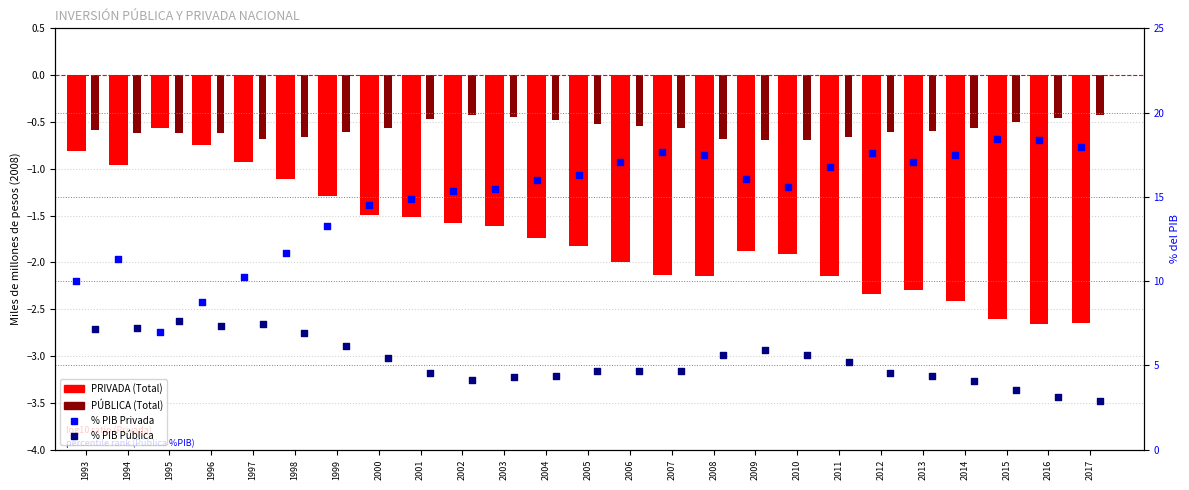

Which series has the widest spread of Y values?

% PIB Privada